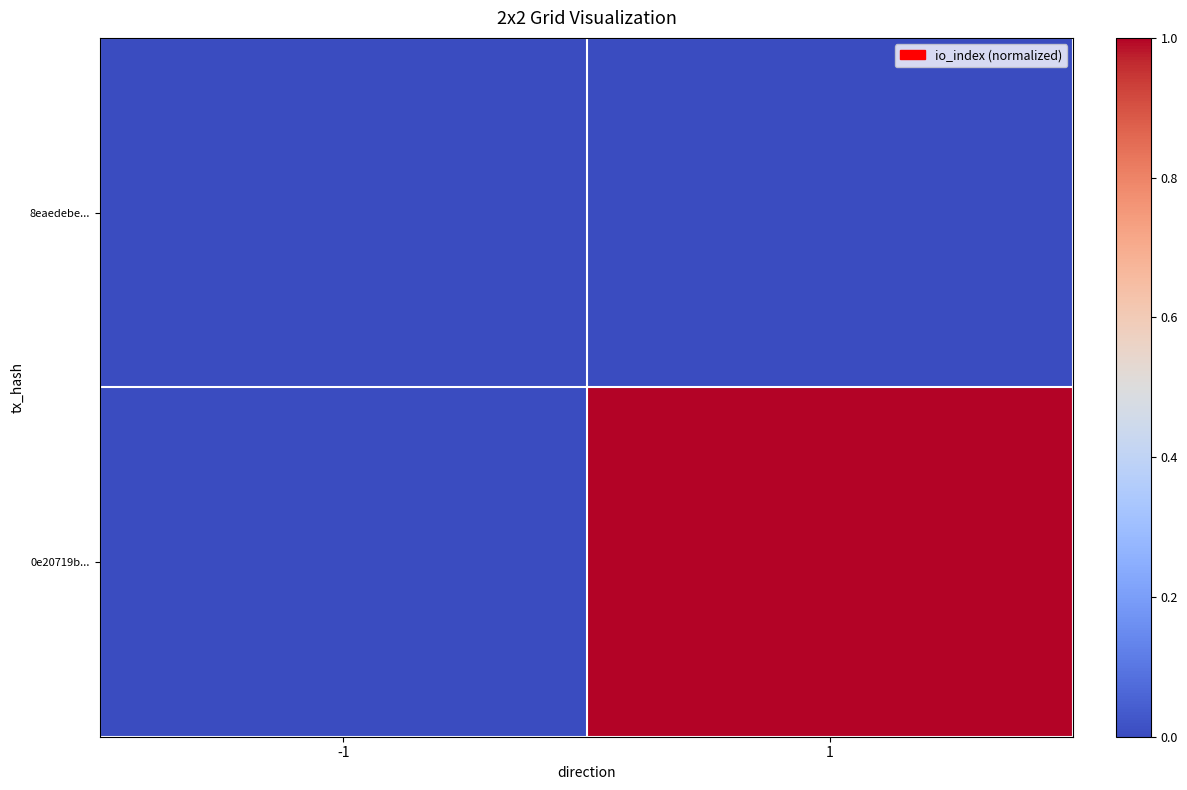

Rank the series at 1 from highest to lowest value.

0e20719b..., 8eaedebe...